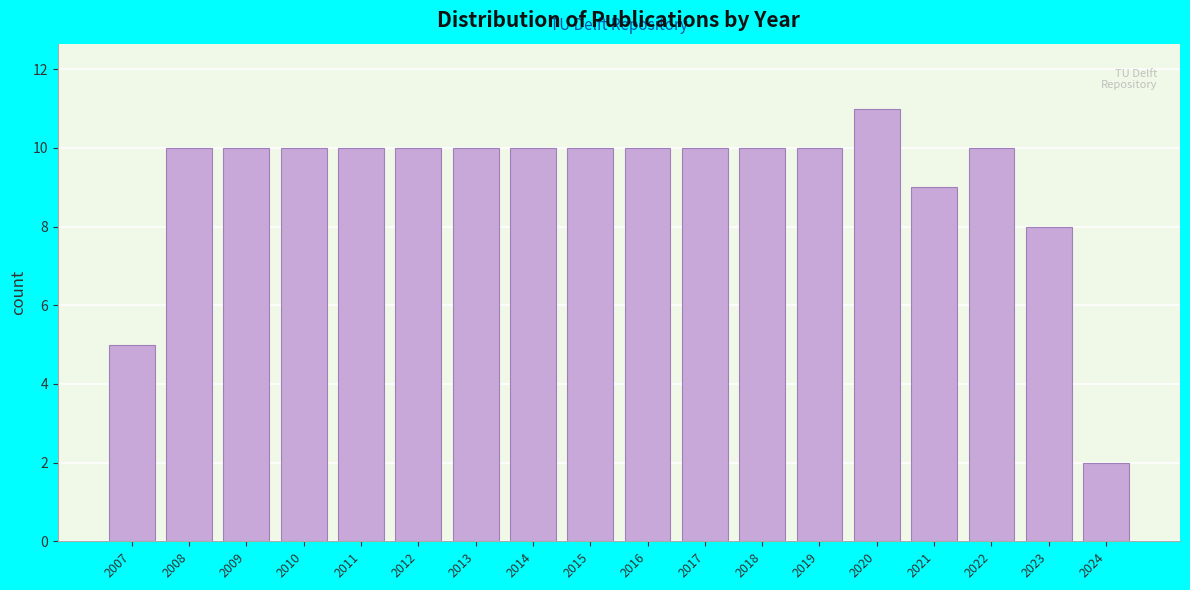

Reading left to right, extract all data points from this chart.

5	10	10	10	10	10	10	10	10	10	10	10	10	11	9	10	8	2